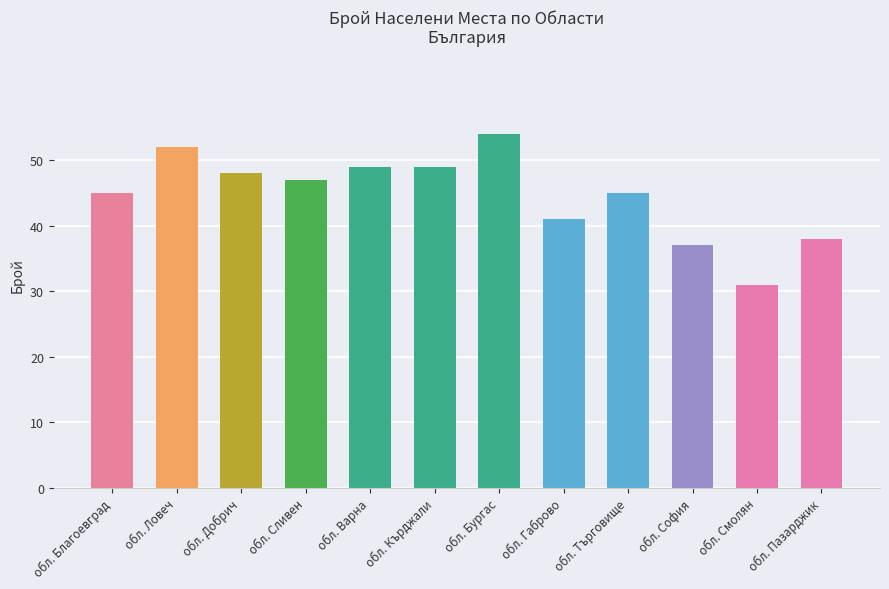

Between обл. София and обл. Смолян, which is larger?

обл. София